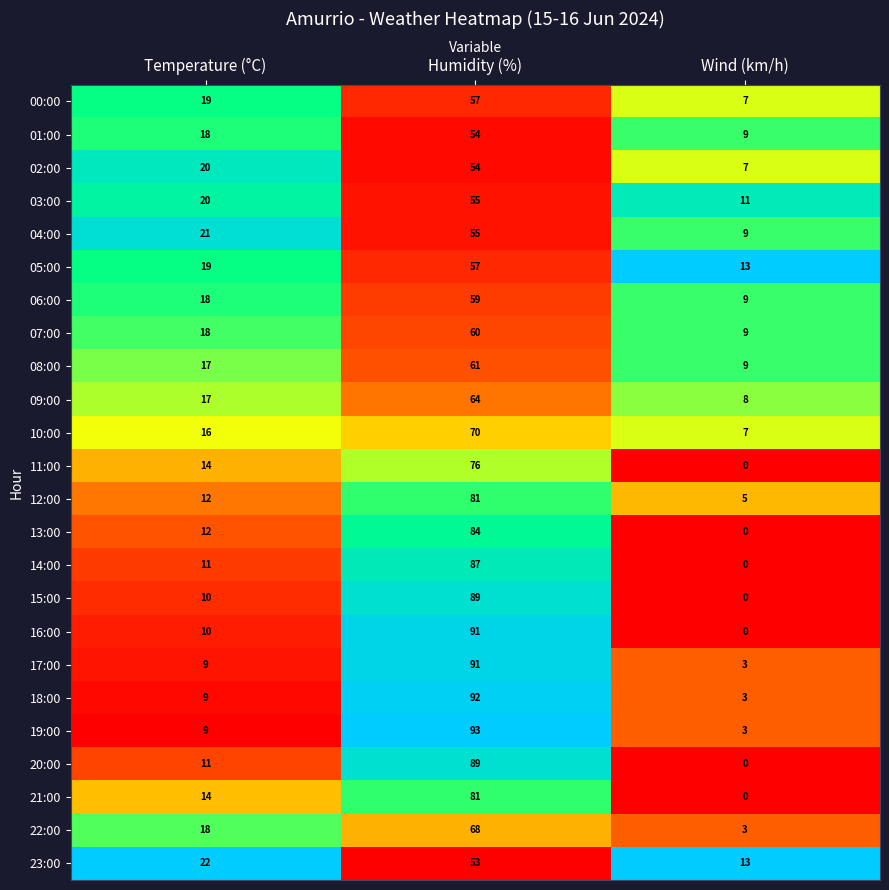

At how many categories does at least one series exceed 0?

3